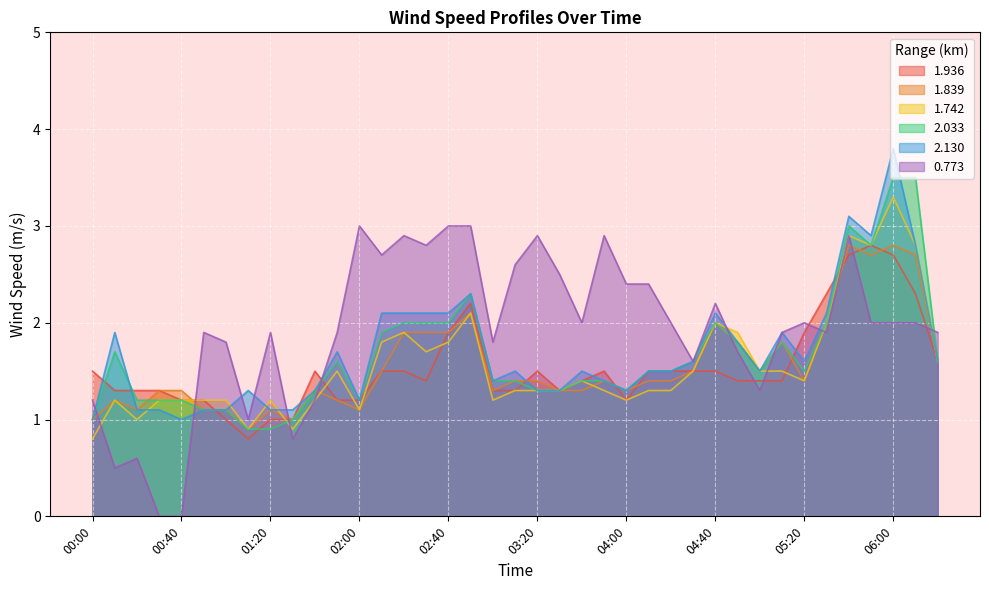

What is the label of the 33rd point from the left?

05:20